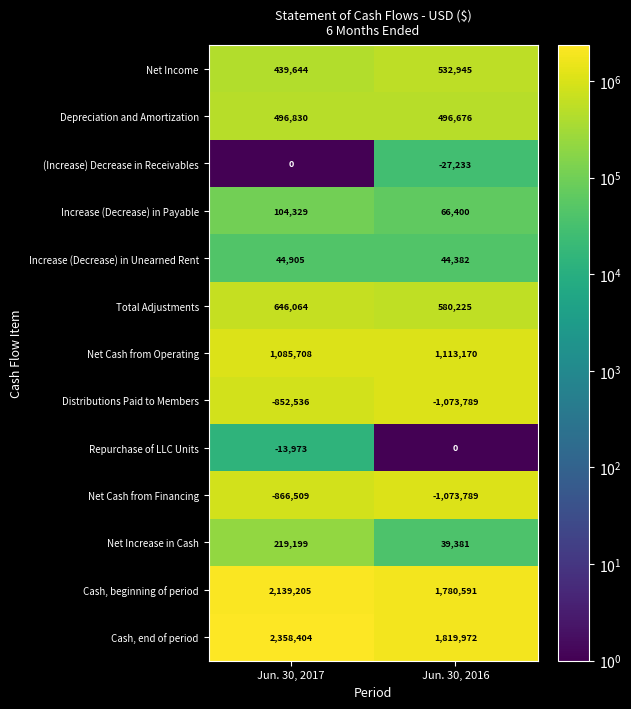

Which label corresponds to the largest value in the chart?

Jun. 30, 2017